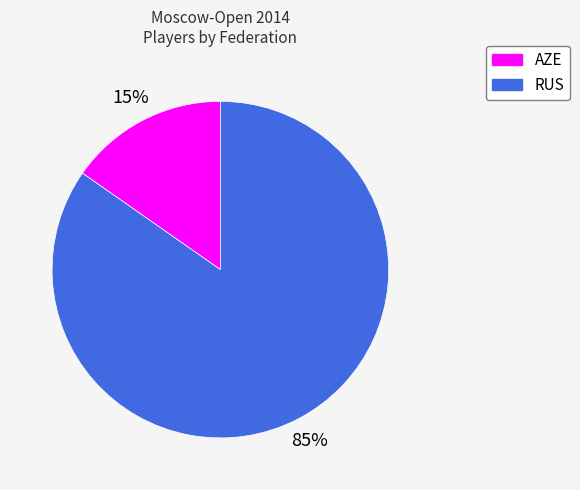

To the nearest percent, what is the combined percentage of AZE and RUS?

100%